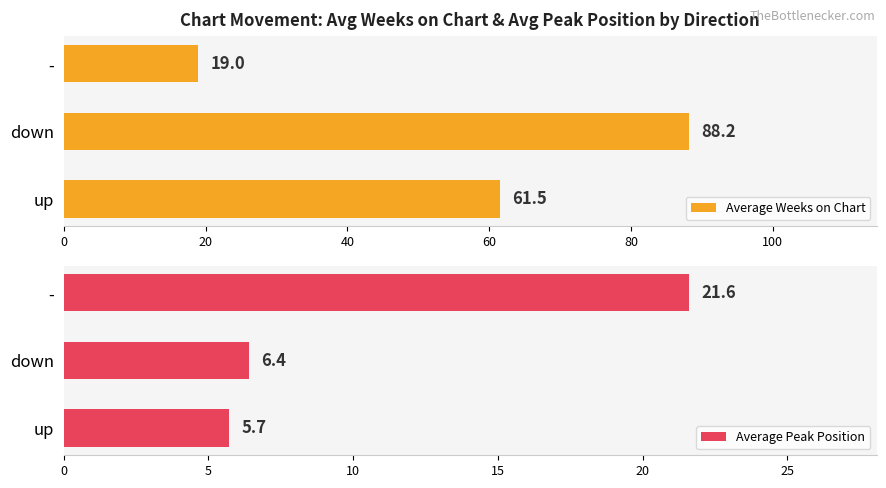

What are all the series names shown in the legend?

Average Weeks on Chart, Average Peak Position